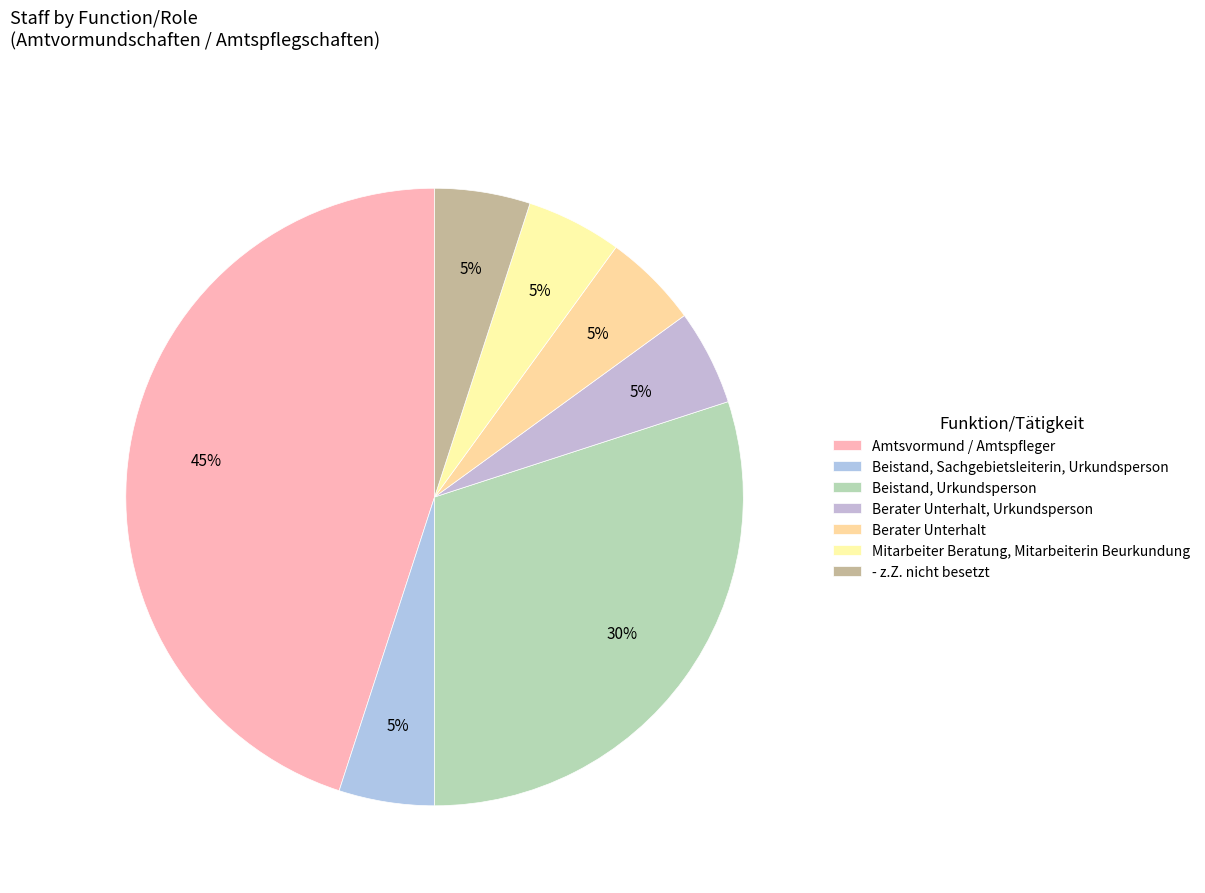

True or false: Berater Unterhalt accounts for 5% of the total.

True